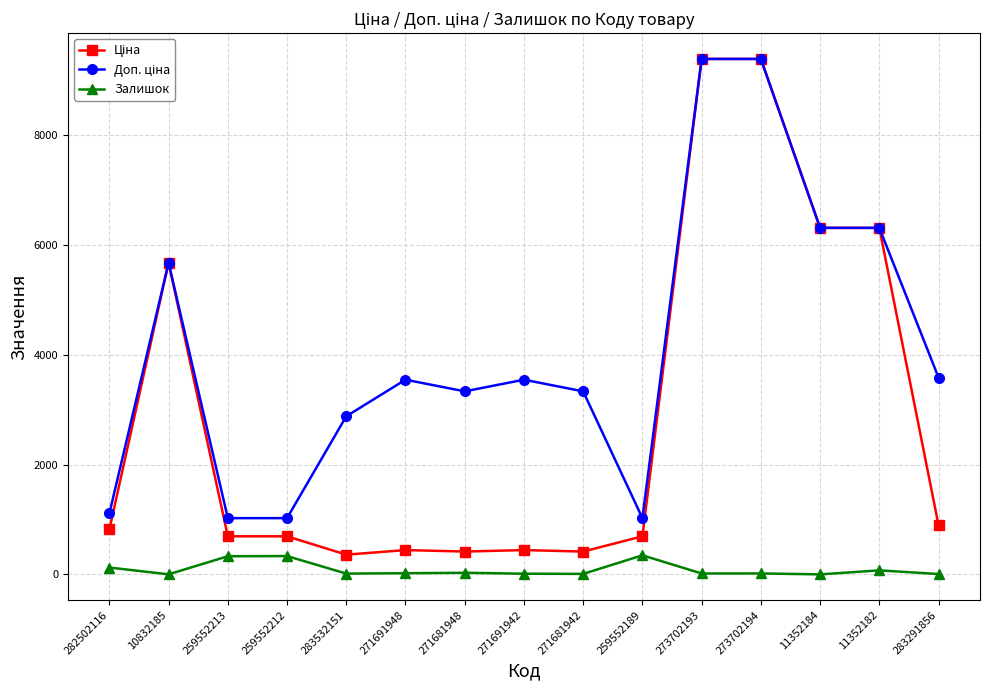

What is the minimum value shown in the chart?

1.0